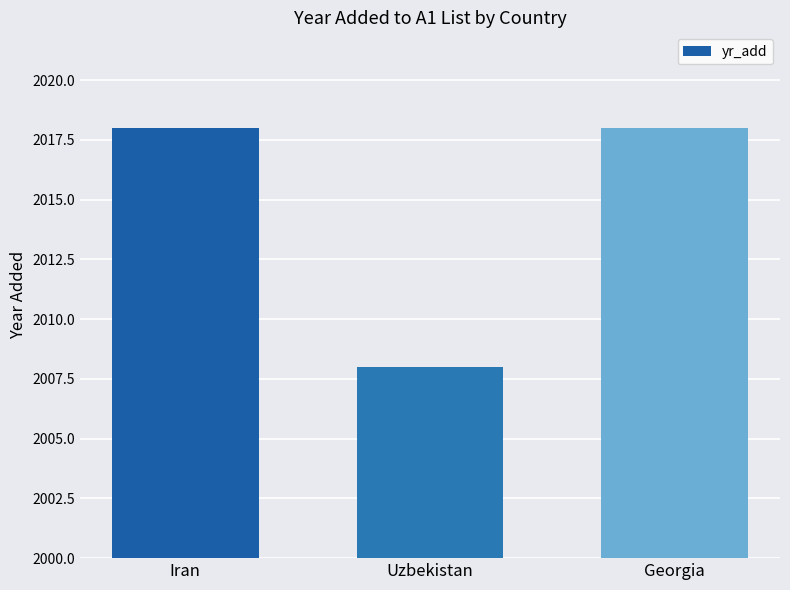

What is the change in value from Uzbekistan to Georgia?

+10